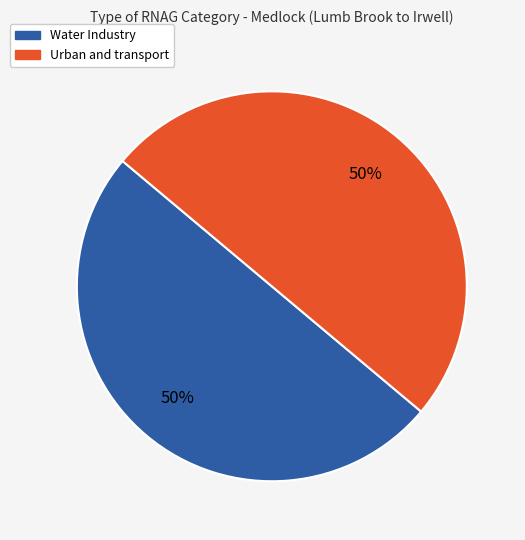

The Urban and transport slice represents 50% of the pie. True or false?

True